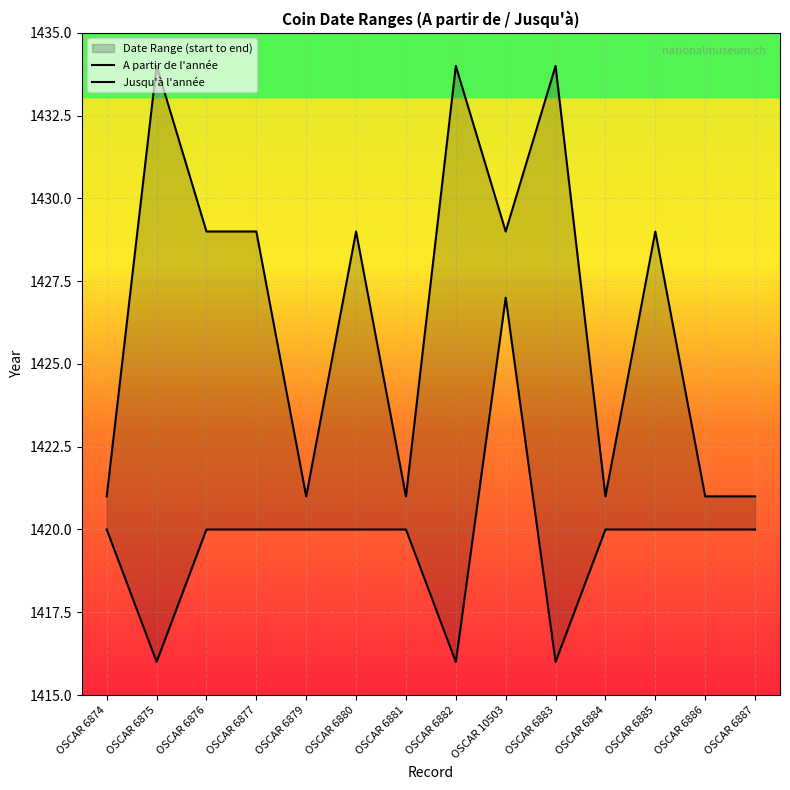

What is the label of the 13th point from the left?

OSCAR 6886